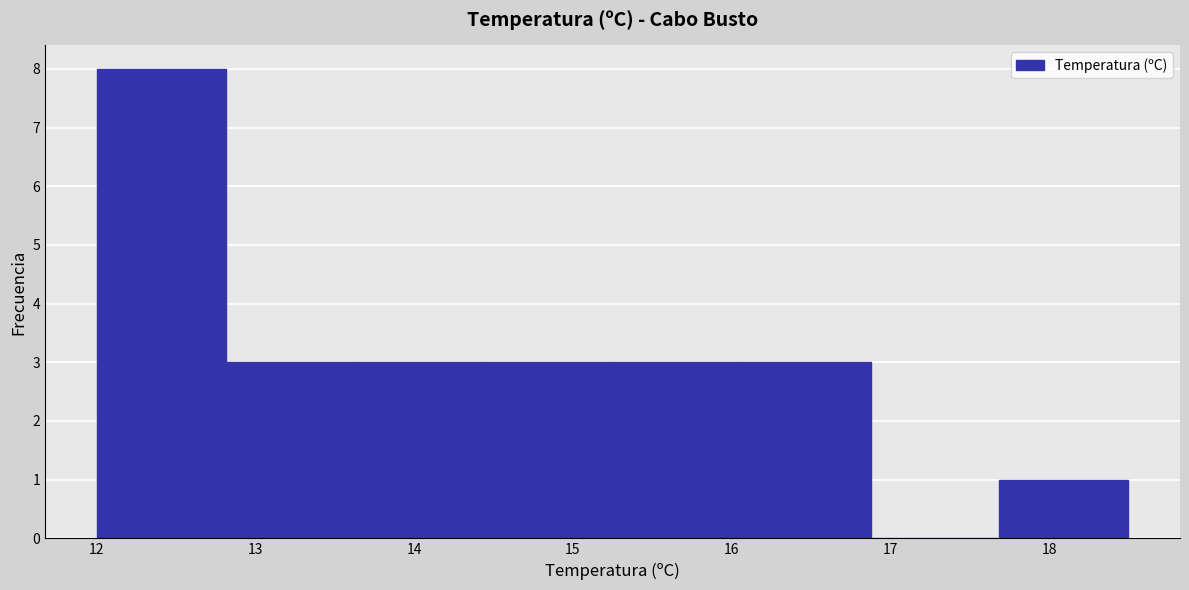

Reading left to right, list every bar in this chart as the range it spans on the x-axis followed by its height. Neither the bar edges nor the heights are printed on the chart, so give them approximately, as read against the axes.

12.0 to 12.8: 8
12.8 to 13.6: 3
13.6 to 14.4: 3
14.4 to 15.3: 3
15.3 to 16.1: 3
16.1 to 16.9: 3
16.9 to 17.7: 0
17.7 to 18.5: 1